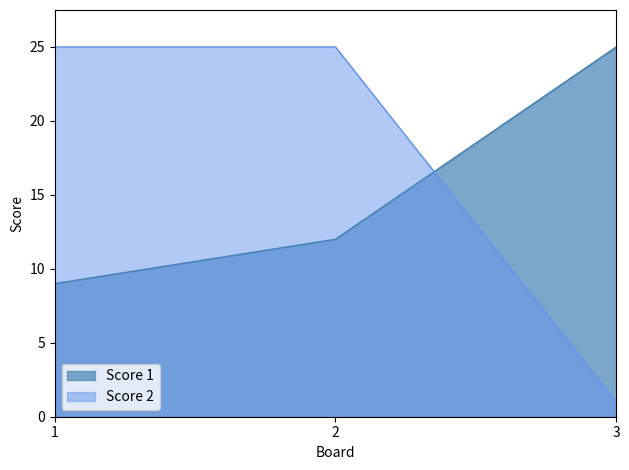

Between 2 and 3, which series saw the biggest shift?

Score 2